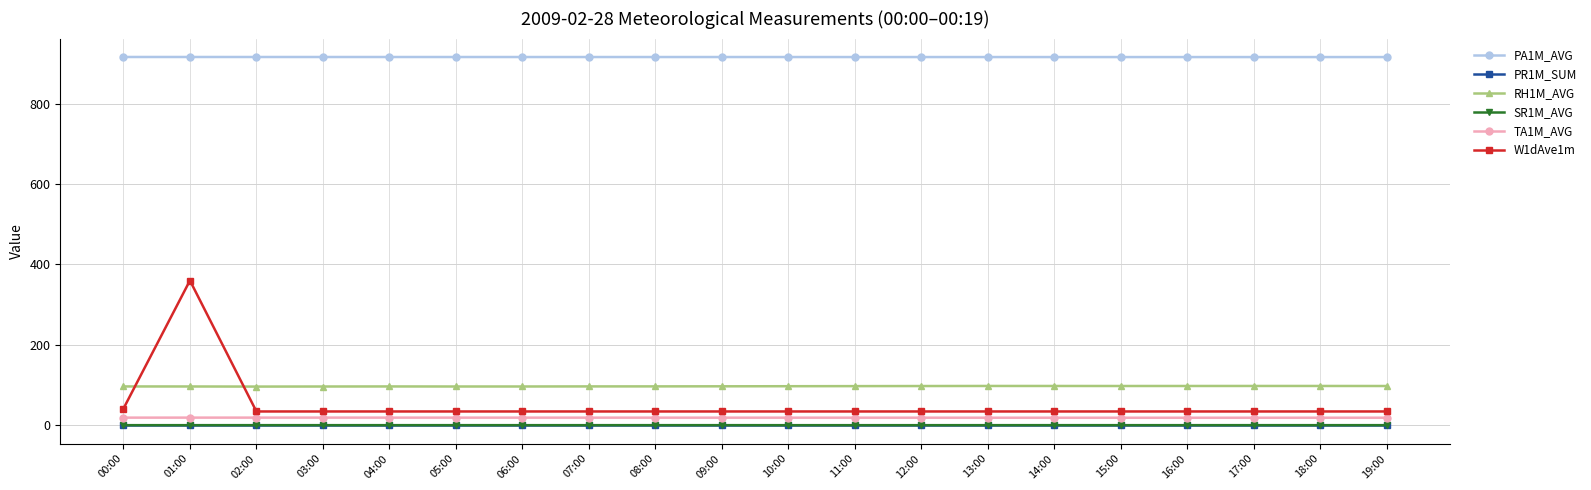

What are all the series names shown in the legend?

PA1M_AVG, PR1M_SUM, RH1M_AVG, SR1M_AVG, TA1M_AVG, W1dAve1m